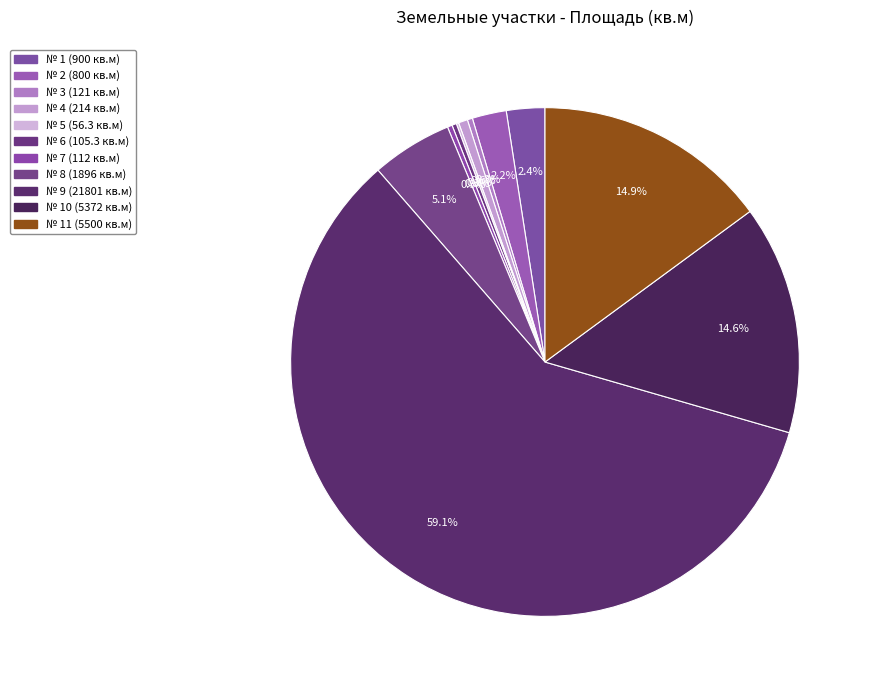

Which category accounts for the majority?

9